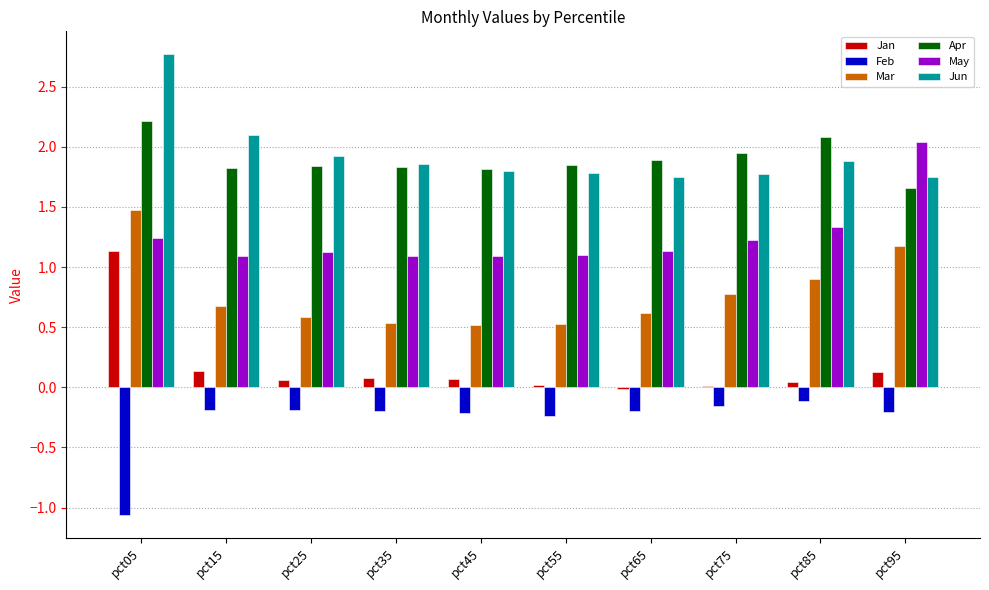

At which category is the sum across all series the highest?

pct05